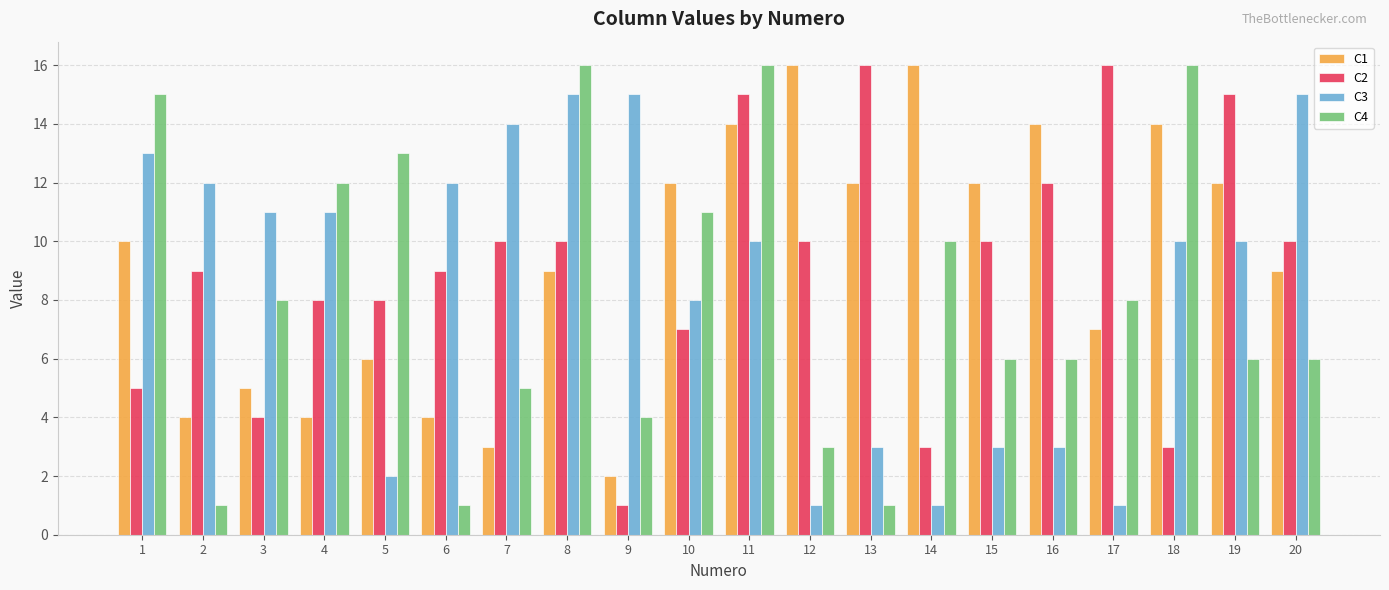

The C1 series shows 14 at 16. True or false?

True